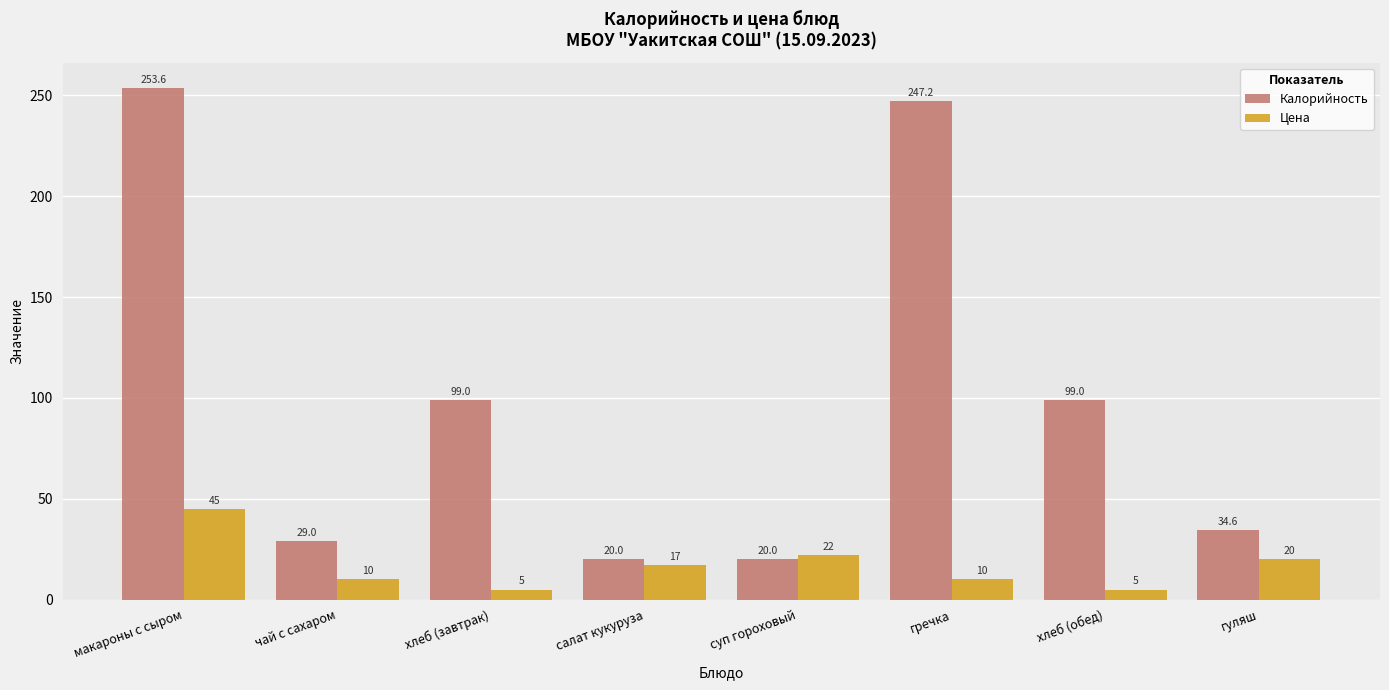

List the series in order of their peak value, highest first.

Калорийность, Цена